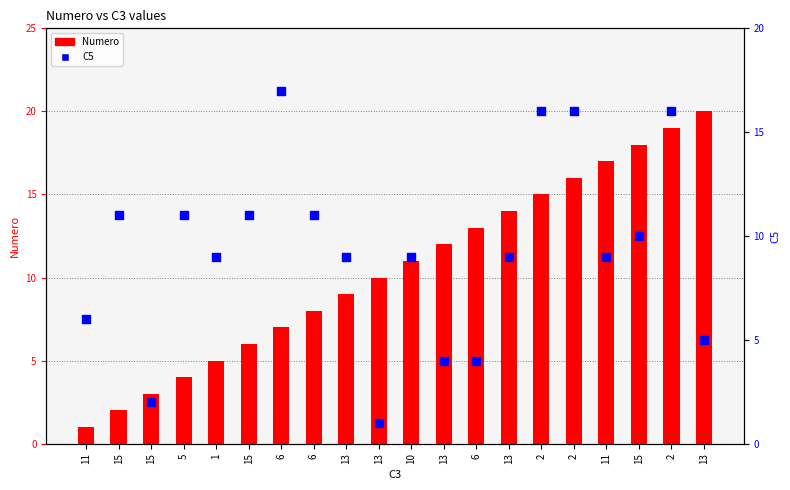

What are all the series names shown in the legend?

Numero, C5